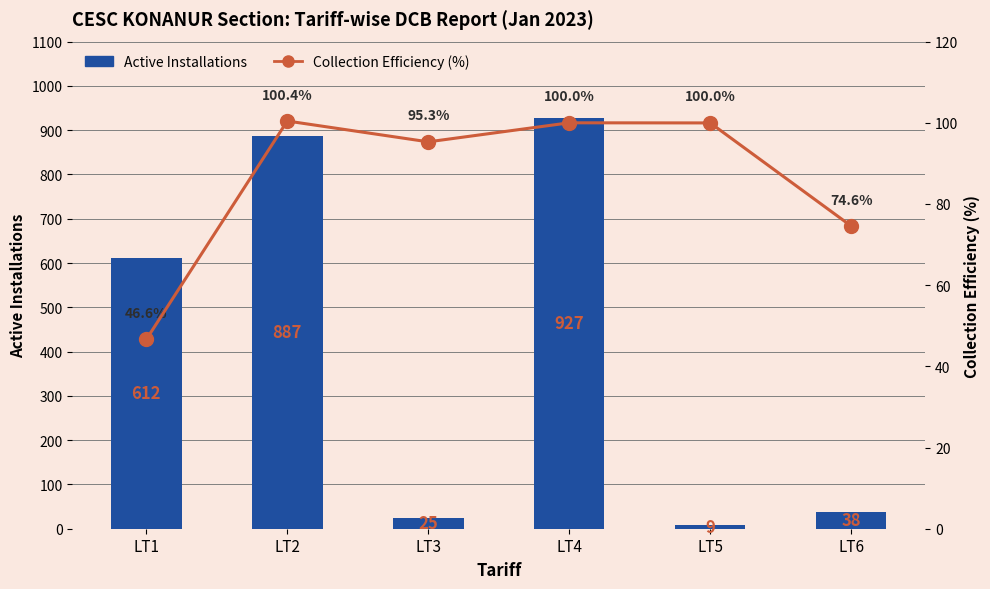

The Collection Efficiency (%) series shows 47.1 at LT3. True or false?

False